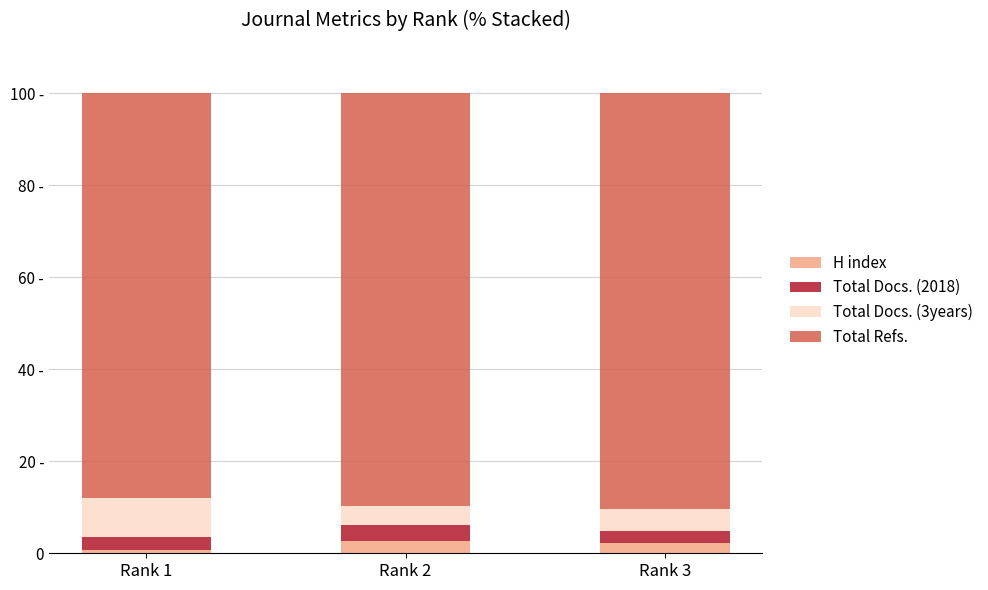

Does the chart contain any negative values?

No